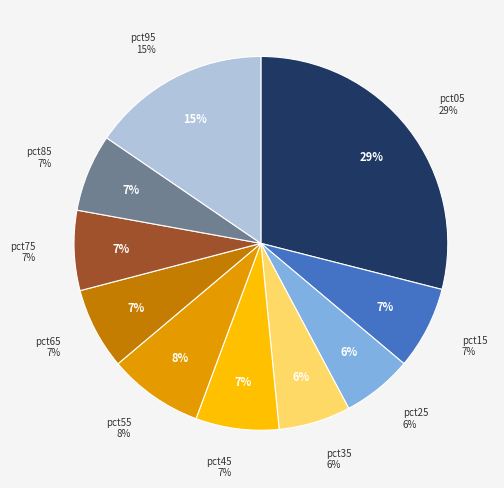

True or false: pct95 accounts for 15% of the total.

True